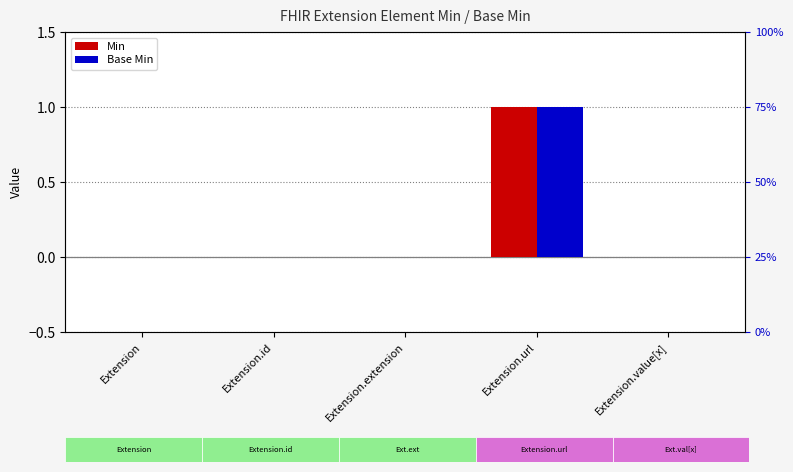

At how many categories does at least one series exceed 0?

1